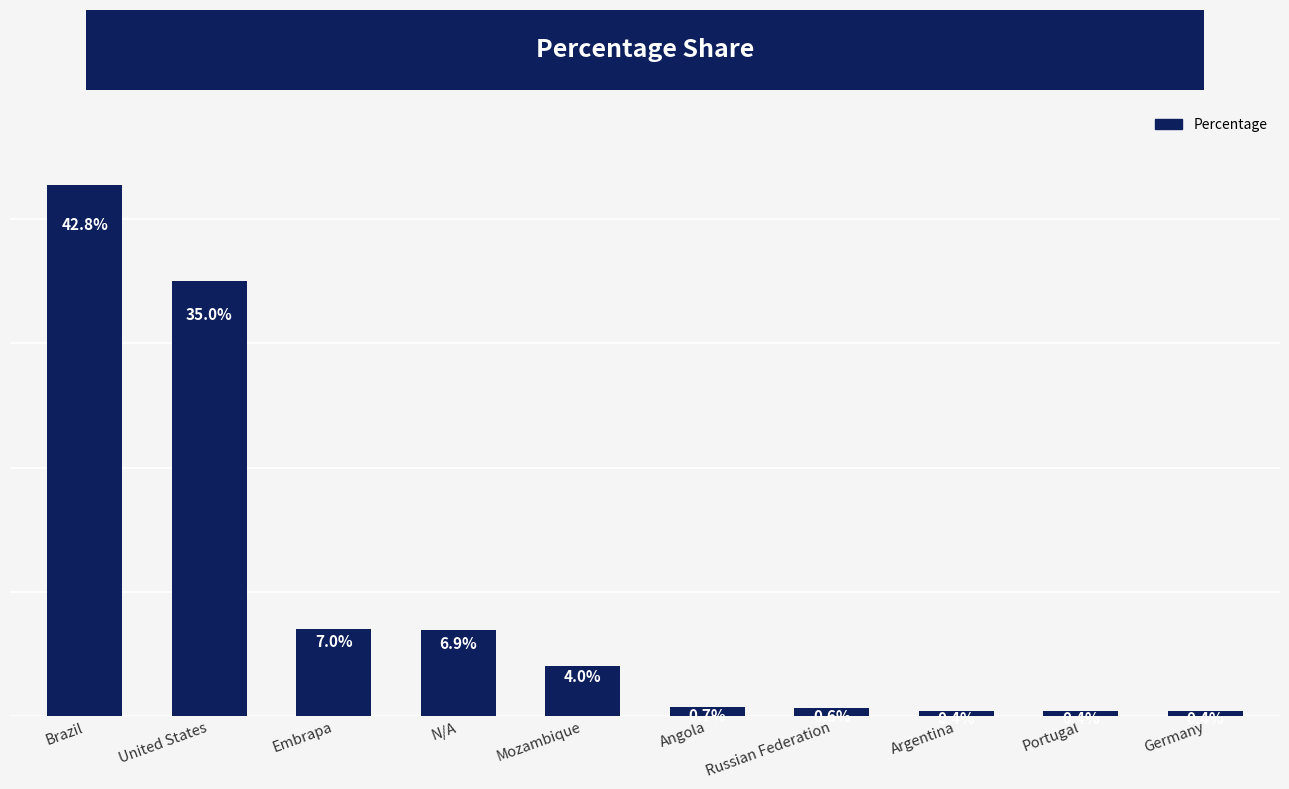

At which label does the data first exceed 4?

Brazil